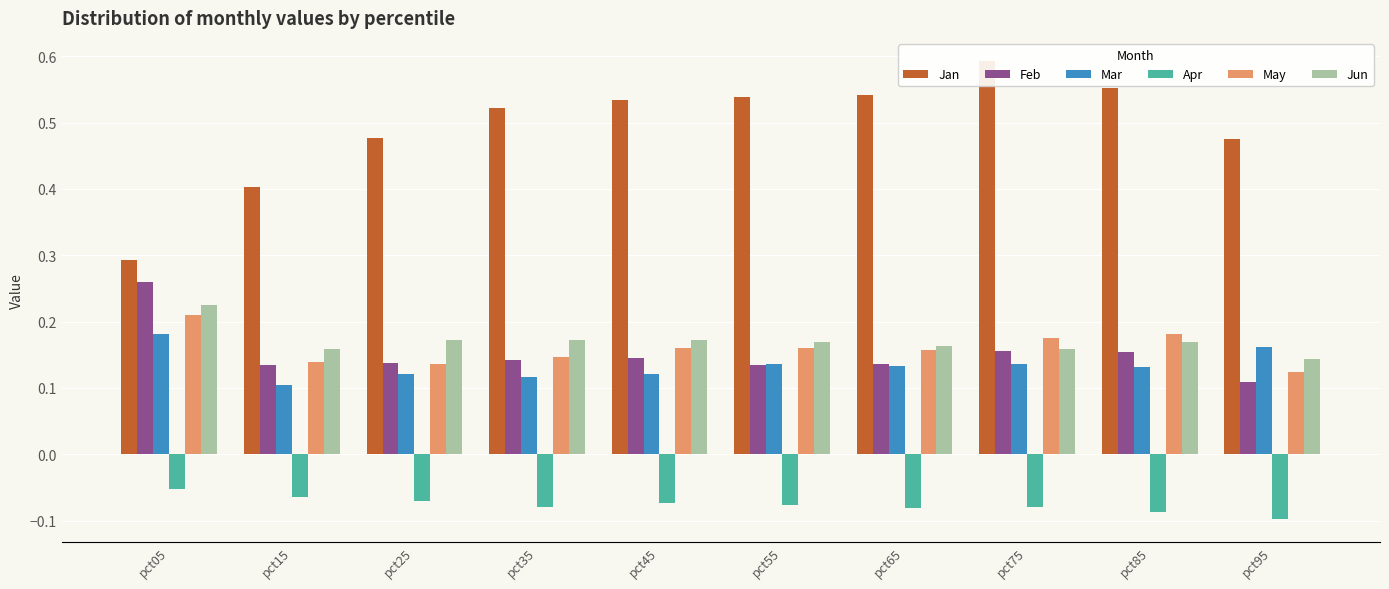

Is the value of May at pct15 greater than the value of Feb at pct85?

No